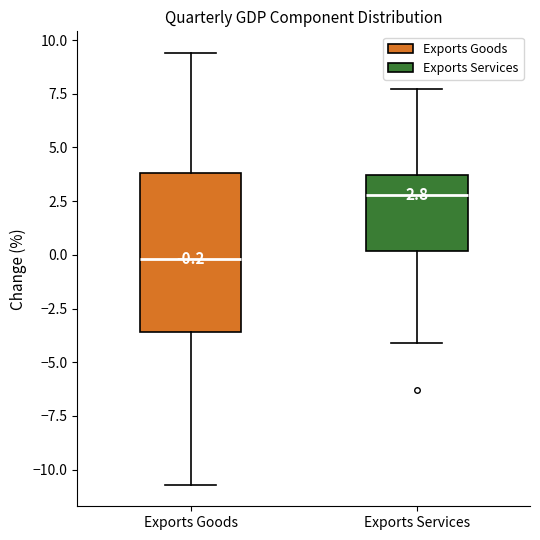

Which box has the lowest median line?

Exports Goods